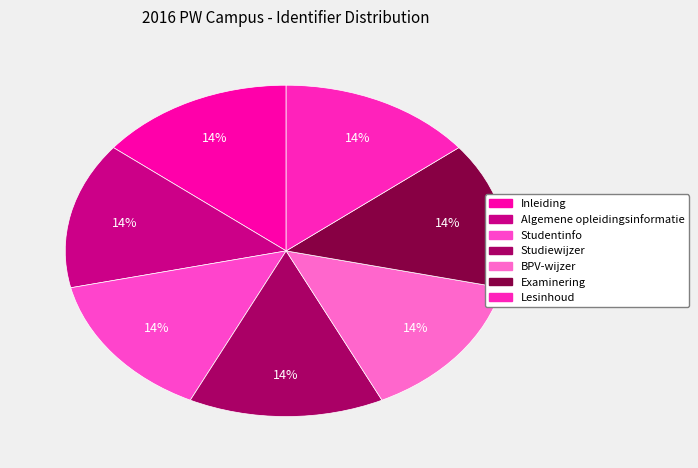

To the nearest percent, what percentage of the pie is Algemene opleidingsinformatie?

14%